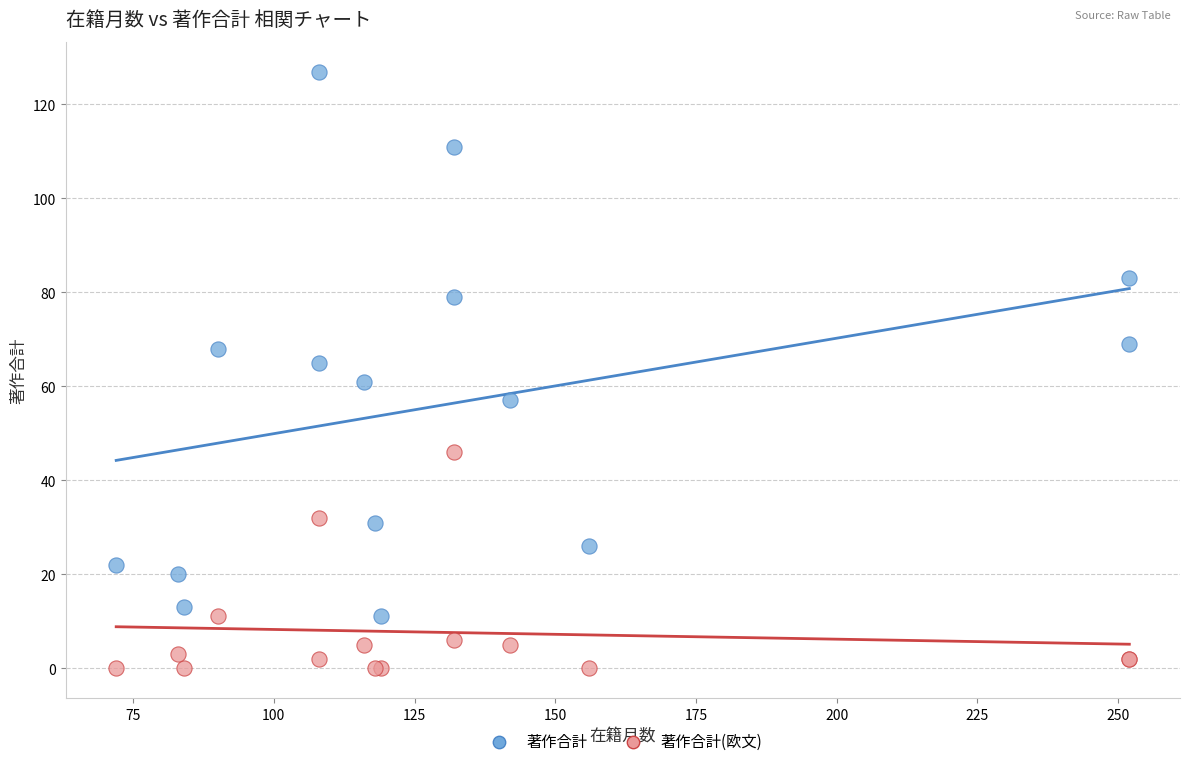

Which series reaches the minimum Y coordinate?

著作合計(欧文)